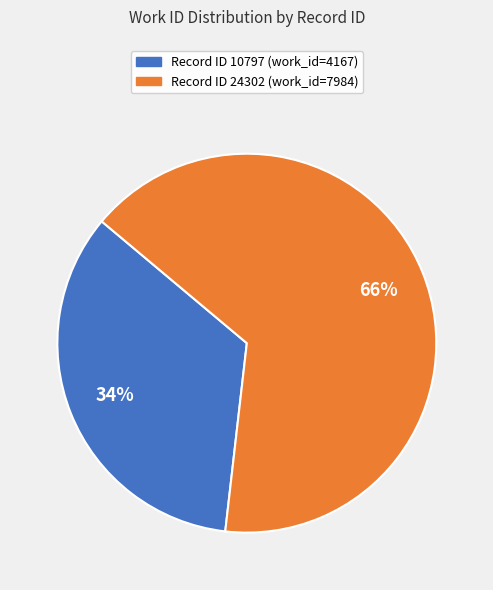

To the nearest percent, what is the average slice percentage?

50%